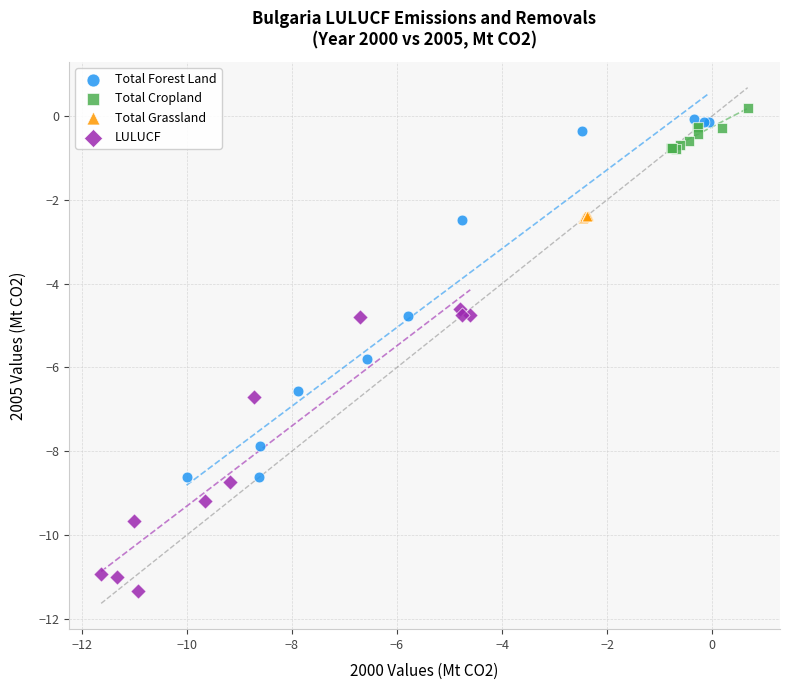

What are all the series names shown in the legend?

Total Forest Land, Total Cropland, Total Grassland, LULUCF